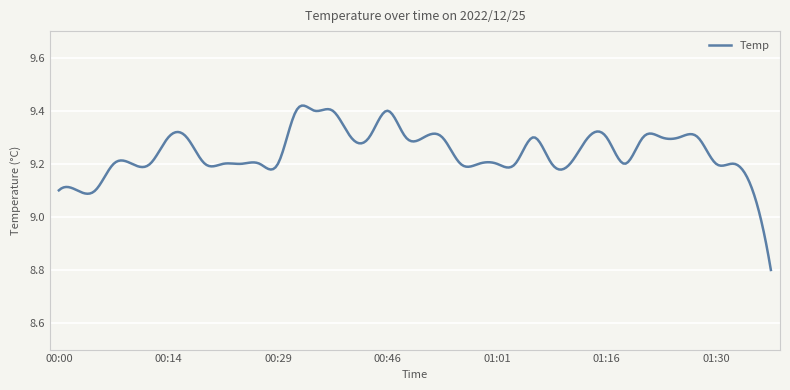

What is the difference between the maximum and minimum values?

0.6